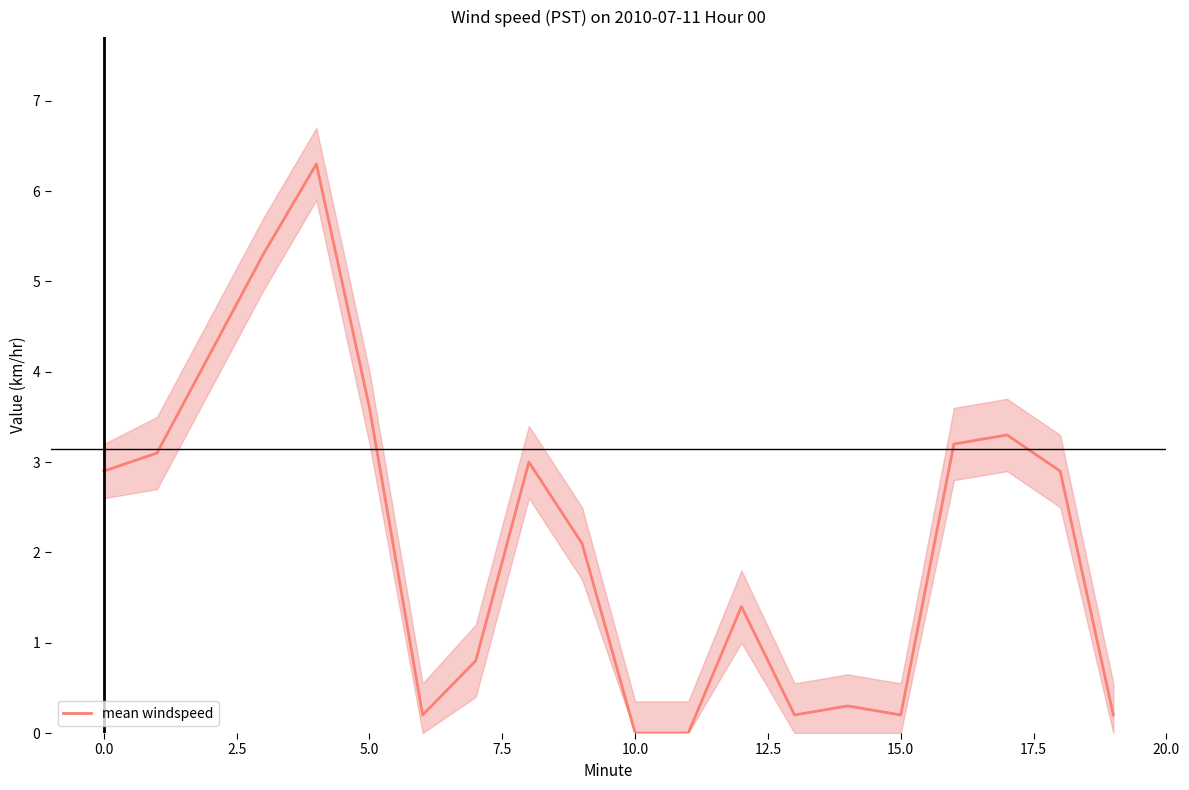

Reading left to right, what are all the values shown in this chart?

2.9	3.1	4.2	5.3	6.3	3.6	0.2	0.8	3.0	2.1	0.0	0.0	1.4	0.2	0.3	0.2	3.2	3.3	2.9	0.2